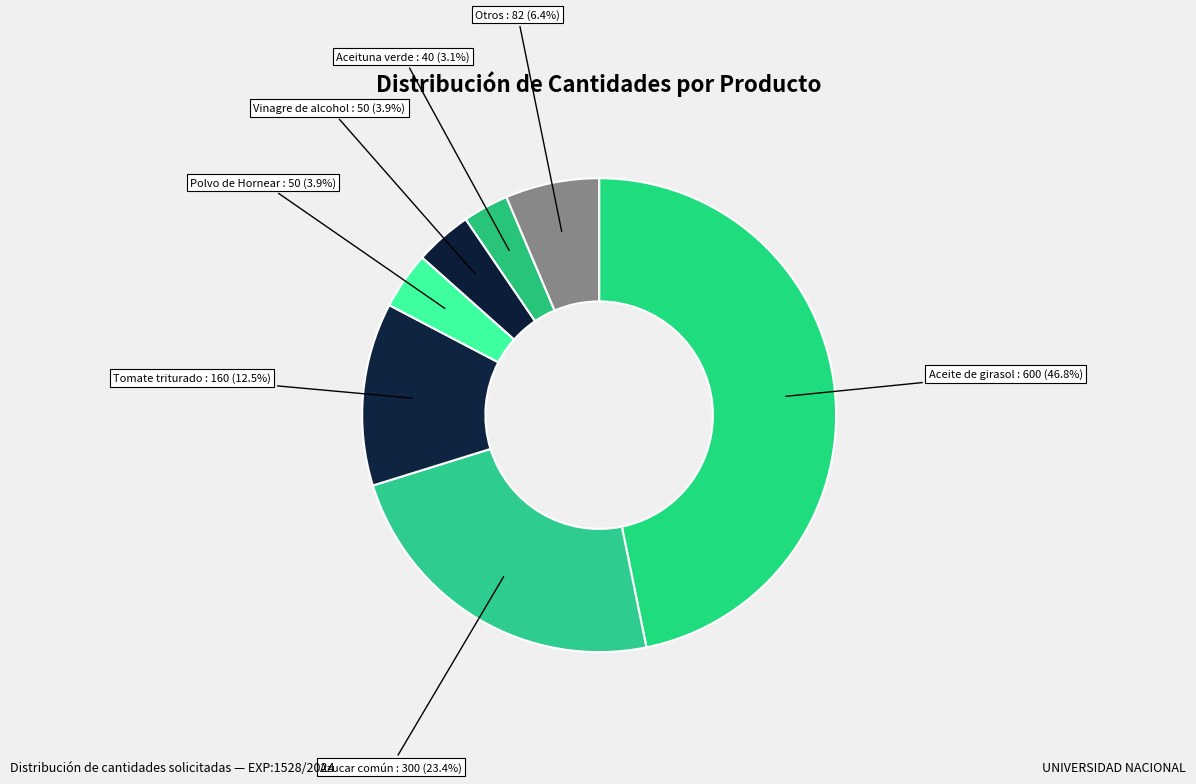

Is there a majority slice in this chart?

No